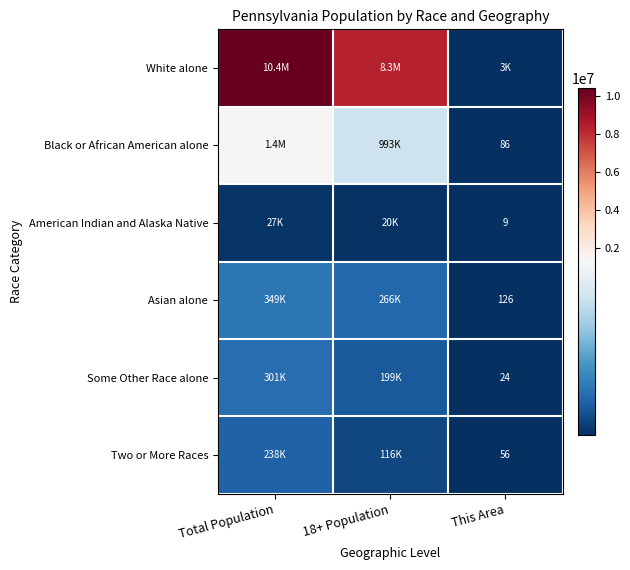

Is it true that Some Other Race alone equals 24 at This Area?

True